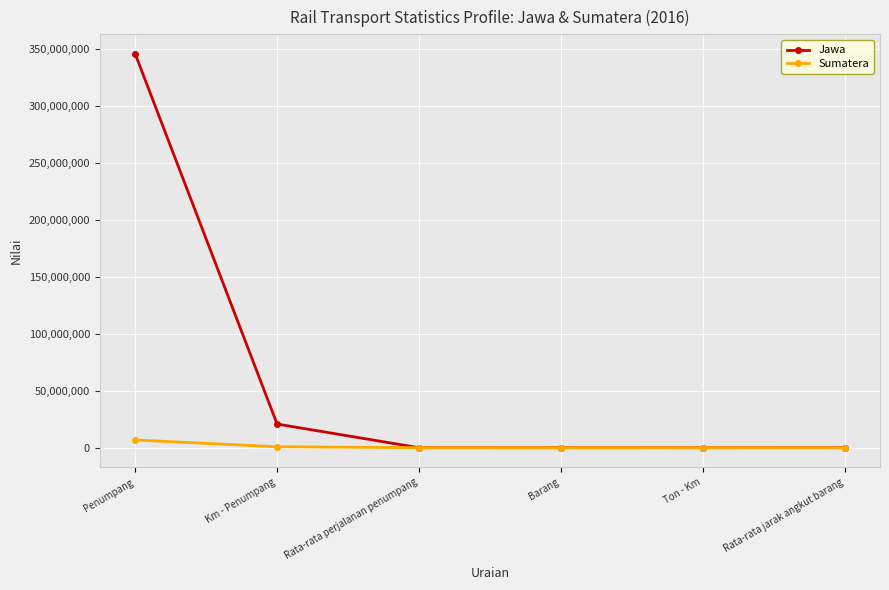

How many interior local peaks does the Jawa series have?

1